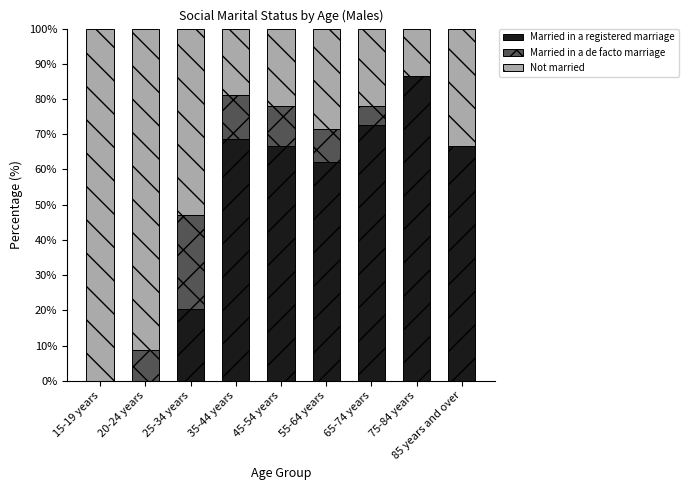

What is the total value across all series at 20-24 years?

100.0